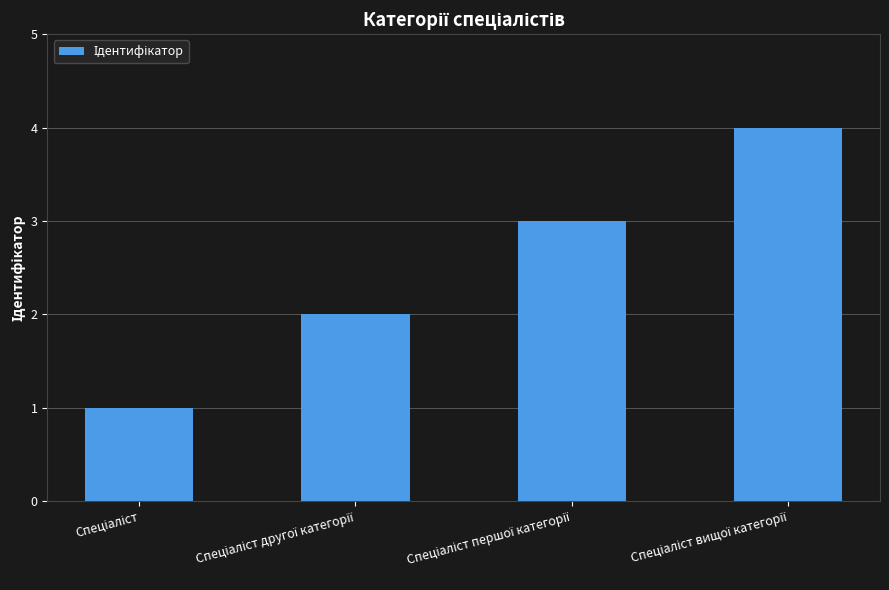

What is the maximum value shown in the chart?

4